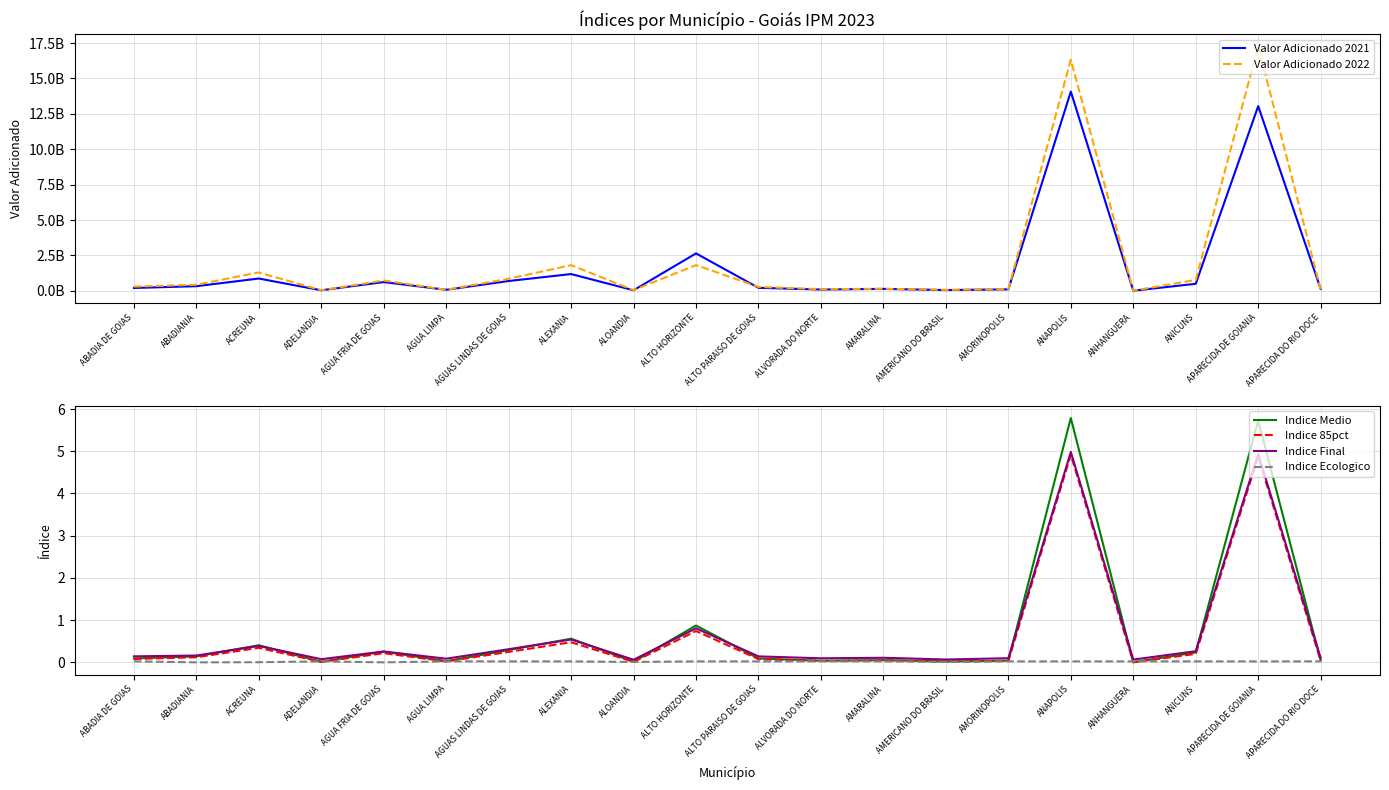

Reading left to right, transcribe all the data shown in this chart.

Valor Adicionado 2021: ABADIA DE GOIAS=197146682.0	ABADIANIA=323106518.0	ACREUNA=864306618.0	ADELANDIA=34274784.0	AGUA FRIA DE GOIAS=614166465.0	AGUA LIMPA=69415264.0	AGUAS LINDAS DE GOIAS=688238818.0	ALEXANIA=1180247494.0	ALOANDIA=34209942.0	ALTO HORIZONTE=2639832422.0	ALTO PARAISO DE GOIAS=208146066.0	ALVORADA DO NORTE=87182770.0	AMARALINA=131213712.0	AMERICANO DO BRASIL=49685617.0	AMORINOPOLIS=99051690.0	ANAPOLIS=14070892673.0	ANHANGUERA=3313828.0	ANICUNS=492613322.0	APARECIDA DE GOIANIA=13045622400.0	APARECIDA DO RIO DOCE=130482206.0
Valor Adicionado 2022: ABADIA DE GOIAS=295156029.0	ABADIANIA=426453421.0	ACREUNA=1294091568.0	ADELANDIA=34363236.0	AGUA FRIA DE GOIAS=726351122.0	AGUA LIMPA=70779404.0	AGUAS LINDAS DE GOIAS=848064797.0	ALEXANIA=1810008805.0	ALOANDIA=43649730.0	ALTO HORIZONTE=1813644532.0	ALTO PARAISO DE GOIAS=272263384.0	ALVORADA DO NORTE=113995706.0	AMARALINA=142061835.0	AMERICANO DO BRASIL=63435750.0	AMORINOPOLIS=111926432.0	ANAPOLIS=16321326047.0	ANHANGUERA=8175723.0	ANICUNS=764834623.0	APARECIDA DE GOIANIA=17267164927.0	APARECIDA DO RIO DOCE=93343958.0
Indice Medio: ABADIA DE GOIAS=0.1	ABADIANIA=0.1	ACREUNA=0.4	ADELANDIA=0.0	AGUA FRIA DE GOIAS=0.3	AGUA LIMPA=0.0	AGUAS LINDAS DE GOIAS=0.3	ALEXANIA=0.6	ALOANDIA=0.0	ALTO HORIZONTE=0.9	ALTO PARAISO DE GOIAS=0.1	ALVORADA DO NORTE=0.0	AMARALINA=0.1	AMERICANO DO BRASIL=0.0	AMORINOPOLIS=0.0	ANAPOLIS=5.8	ANHANGUERA=0.0	ANICUNS=0.2	APARECIDA DE GOIANIA=5.7	APARECIDA DO RIO DOCE=0.0
Indice 85pct: ABADIA DE GOIAS=0.1	ABADIANIA=0.1	ACREUNA=0.3	ADELANDIA=0.0	AGUA FRIA DE GOIAS=0.2	AGUA LIMPA=0.0	AGUAS LINDAS DE GOIAS=0.2	ALEXANIA=0.5	ALOANDIA=0.0	ALTO HORIZONTE=0.7	ALTO PARAISO DE GOIAS=0.1	ALVORADA DO NORTE=0.0	AMARALINA=0.0	AMERICANO DO BRASIL=0.0	AMORINOPOLIS=0.0	ANAPOLIS=4.9	ANHANGUERA=0.0	ANICUNS=0.2	APARECIDA DE GOIANIA=4.9	APARECIDA DO RIO DOCE=0.0
Indice Final: ABADIA DE GOIAS=0.1	ABADIANIA=0.2	ACREUNA=0.4	ADELANDIA=0.1	AGUA FRIA DE GOIAS=0.3	AGUA LIMPA=0.1	AGUAS LINDAS DE GOIAS=0.3	ALEXANIA=0.5	ALOANDIA=0.1	ALTO HORIZONTE=0.8	ALTO PARAISO DE GOIAS=0.1	ALVORADA DO NORTE=0.1	AMARALINA=0.1	AMERICANO DO BRASIL=0.1	AMORINOPOLIS=0.1	ANAPOLIS=5.0	ANHANGUERA=0.1	ANICUNS=0.3	APARECIDA DE GOIANIA=4.9	APARECIDA DO RIO DOCE=0.1
Indice Ecologico: ABADIA DE GOIAS=0.0	ABADIANIA=0.0	ACREUNA=0.0	ADELANDIA=0.0	AGUA FRIA DE GOIAS=0.0	AGUA LIMPA=0.0	AGUAS LINDAS DE GOIAS=0.0	ALEXANIA=0.0	ALOANDIA=0.0	ALTO HORIZONTE=0.0	ALTO PARAISO DE GOIAS=0.0	ALVORADA DO NORTE=0.0	AMARALINA=0.0	AMERICANO DO BRASIL=0.0	AMORINOPOLIS=0.0	ANAPOLIS=0.0	ANHANGUERA=0.0	ANICUNS=0.0	APARECIDA DE GOIANIA=0.0	APARECIDA DO RIO DOCE=0.0